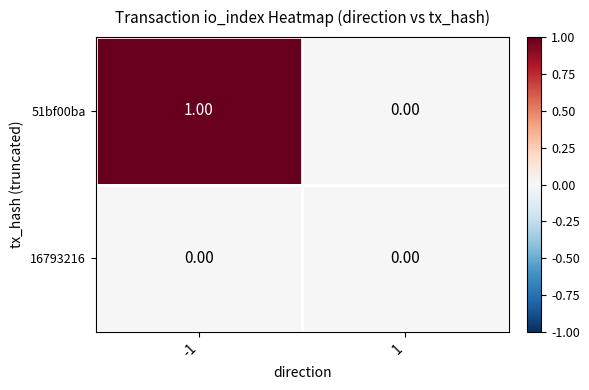

List the series in order of their peak value, lowest first.

16793216, 51bf00ba